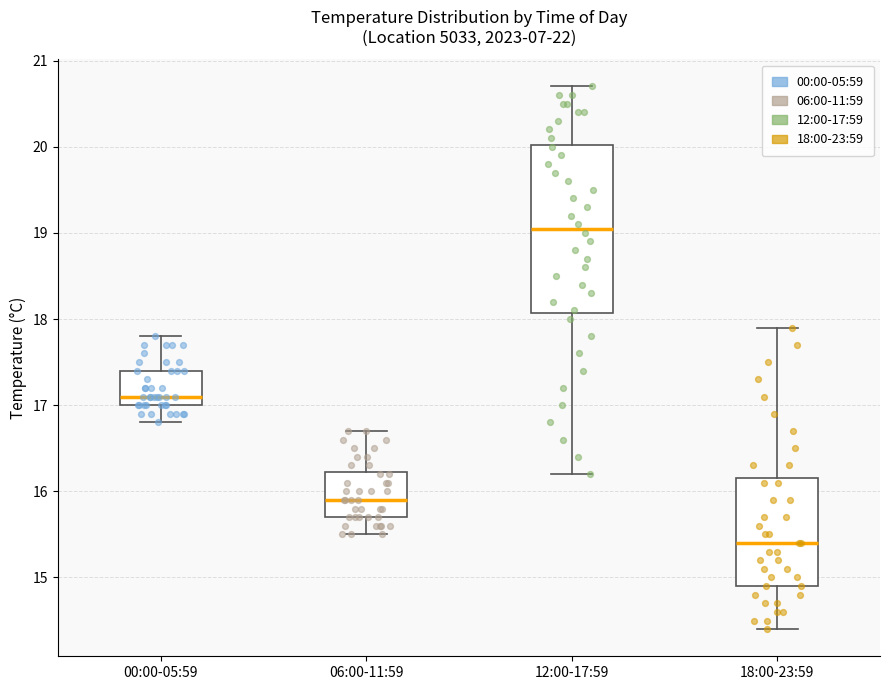

Where is the upper edge of the box for 12:00-17:59 on the y-axis? The values are not printed on the chart, so give them approximately, as read against the axis.

20.0